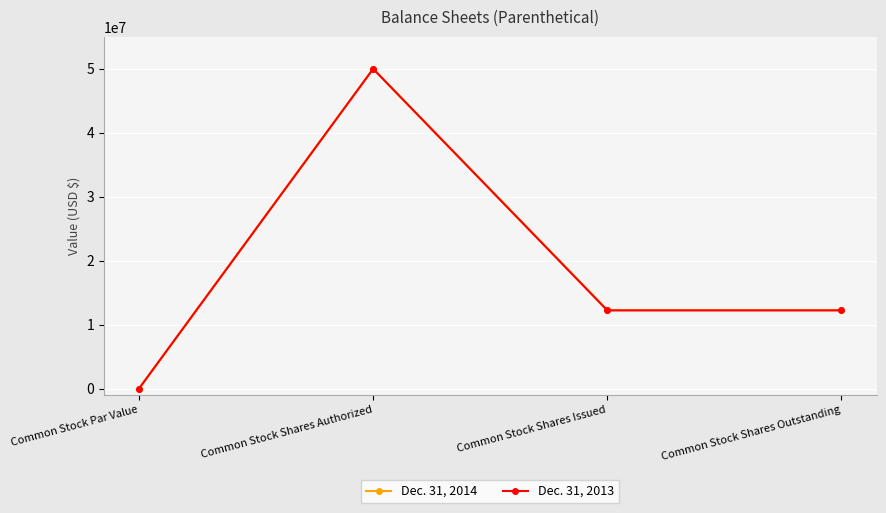

What position from the right is Common Stock Shares Issued?

2